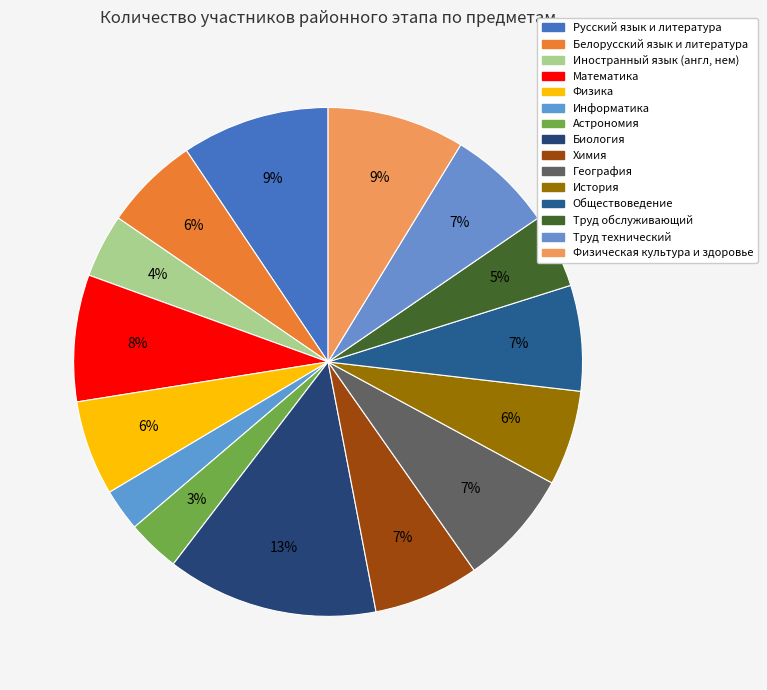

The Физическая культура и здоровье slice represents 3% of the pie. True or false?

False